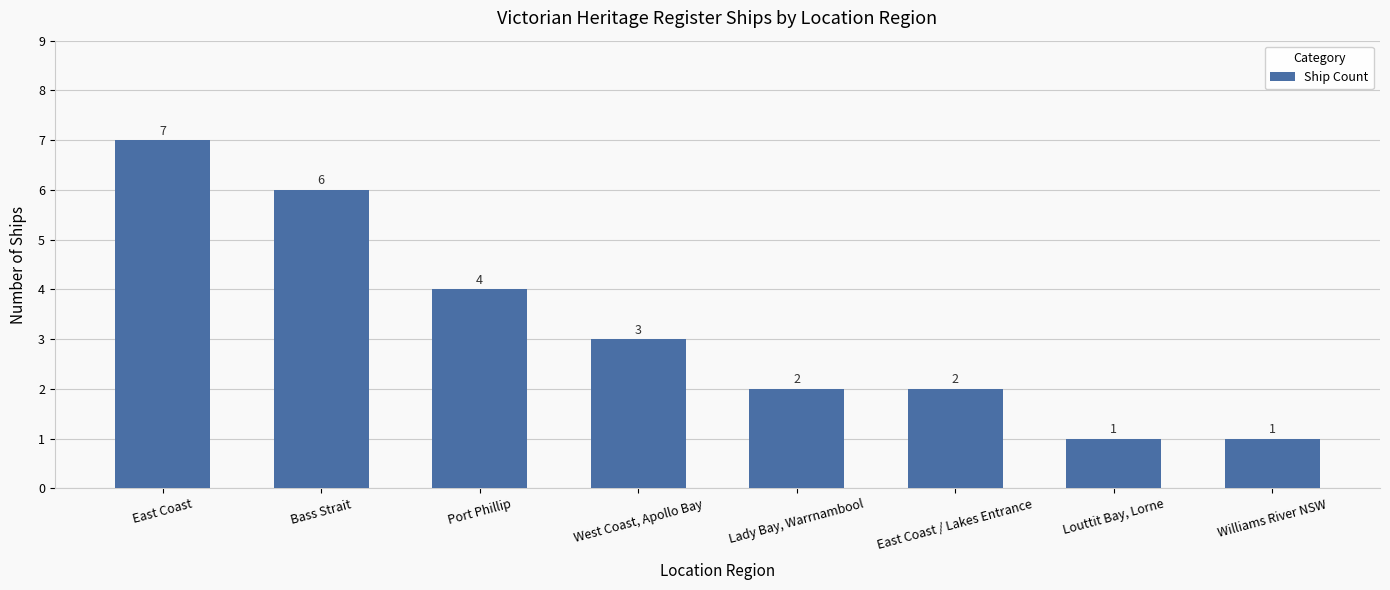

Where does the data first go above 3?

East Coast